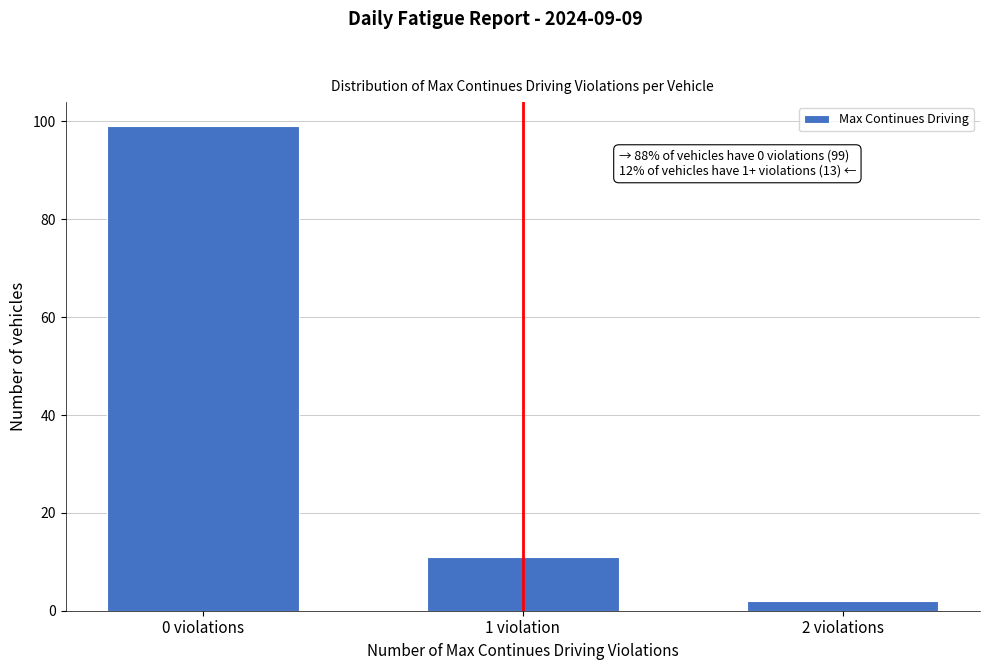

Reading left to right, transcribe all the data shown in this chart.

99	11	2